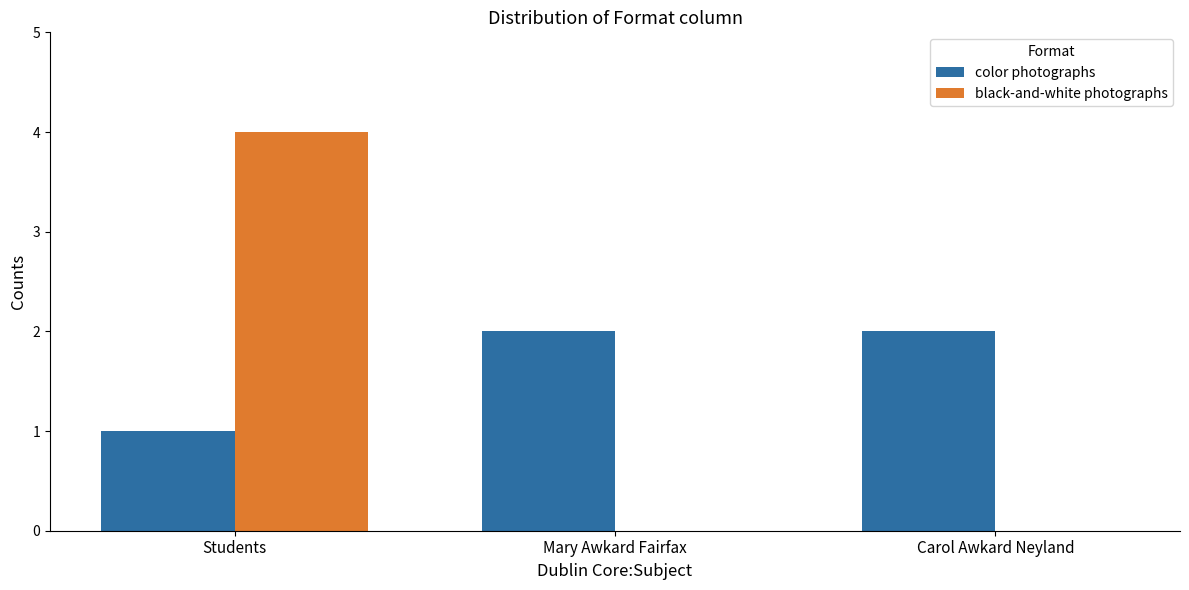

What is the spread (max minus min) of values at Mary Awkard Fairfax?

2